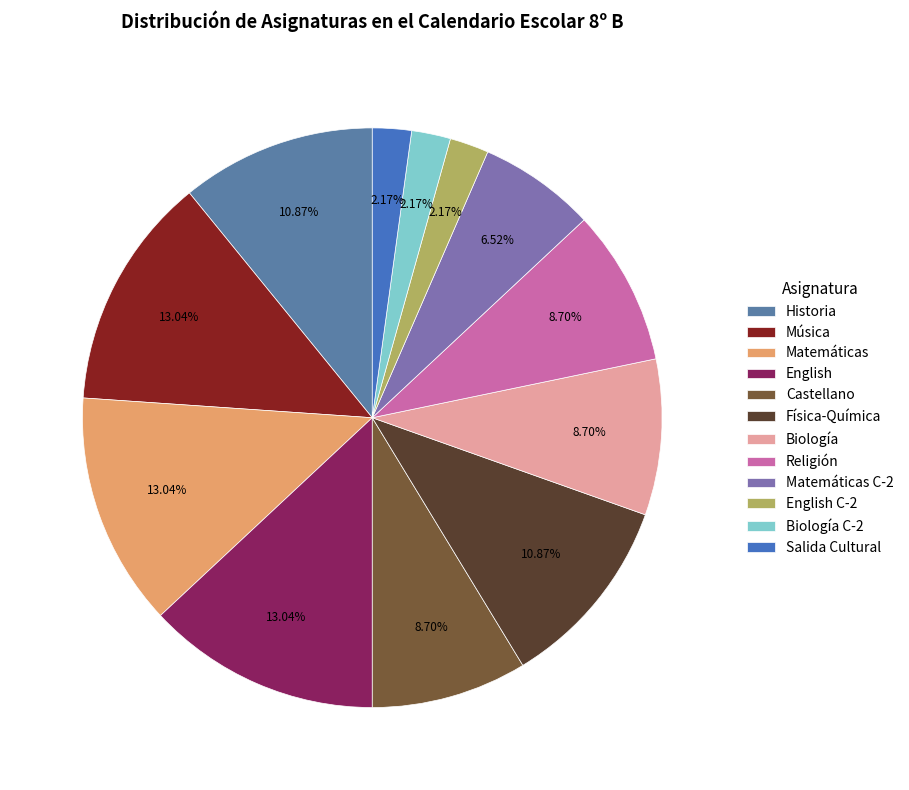

The Salida Cultural slice represents 2% of the pie. True or false?

True